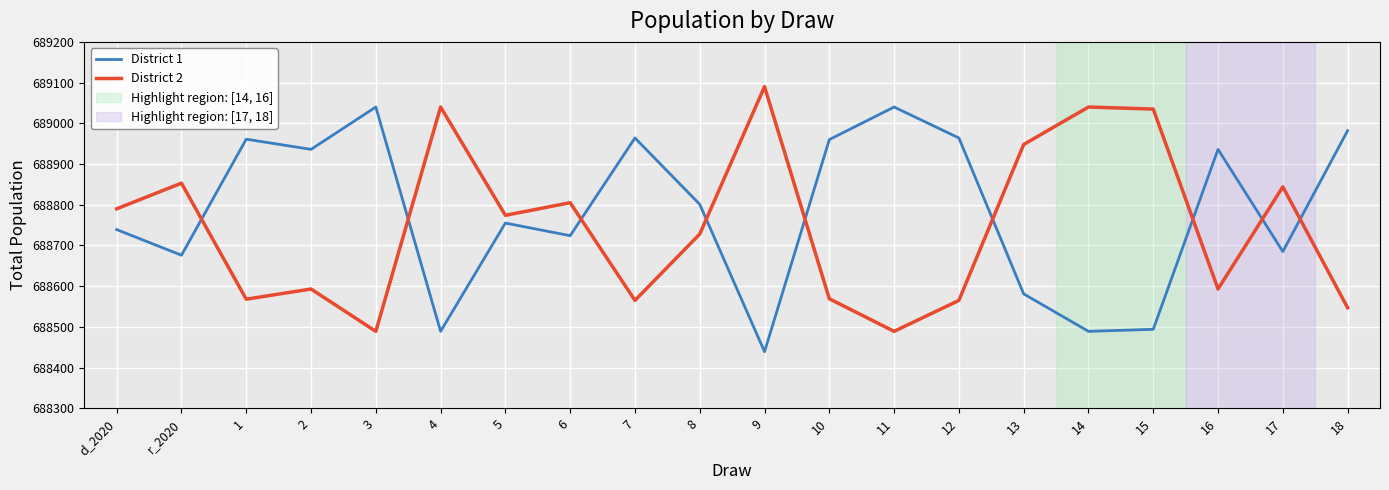

List the series in order of their peak value, lowest first.

District 1, District 2